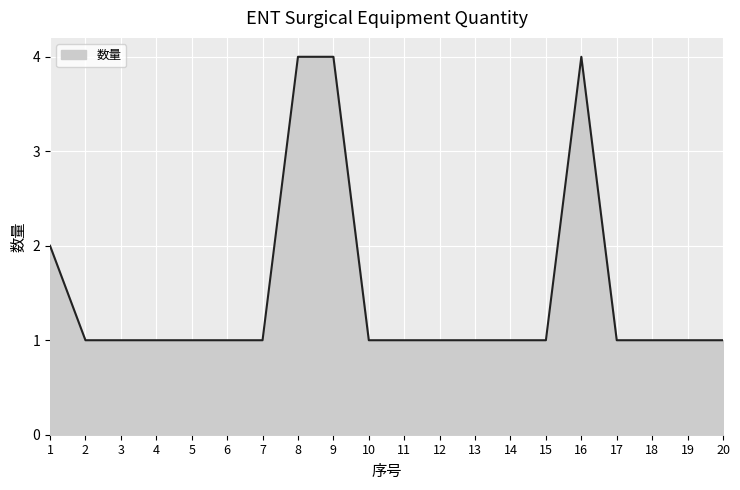

How many lines are shown in the chart?

1